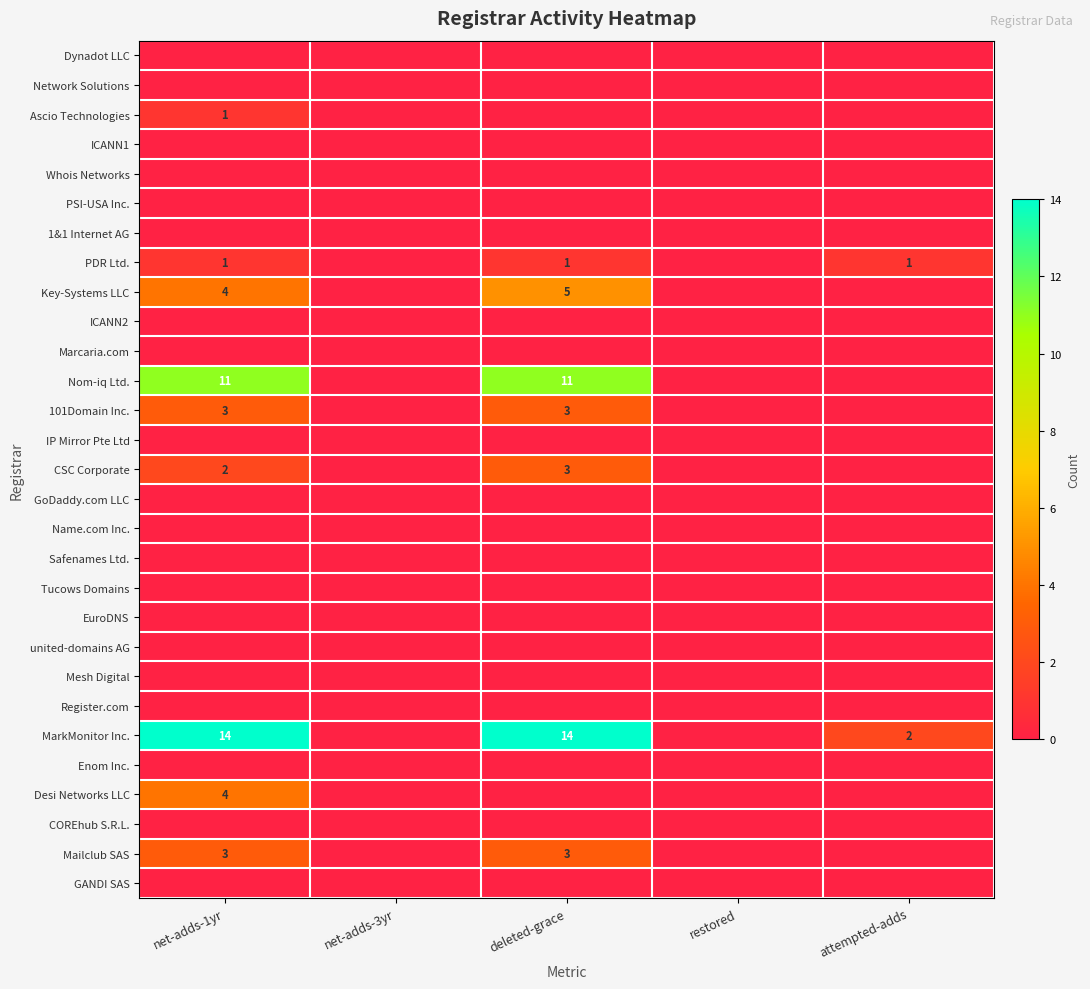

Which label corresponds to the largest value in the chart?

net-adds-1yr